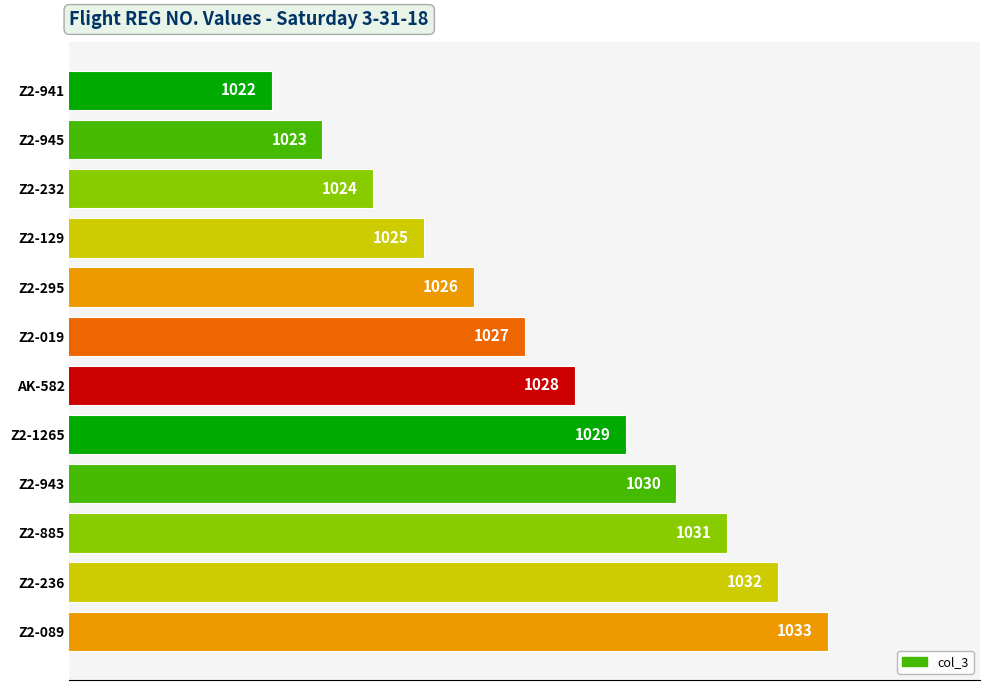

What is the ratio of the value at Z2-295 to the value at Z2-089?

1.0